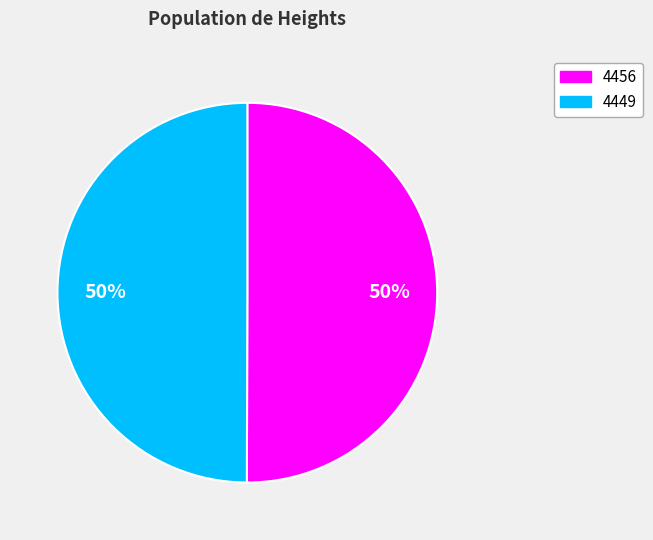

True or false: 4449 accounts for 50% of the total.

True